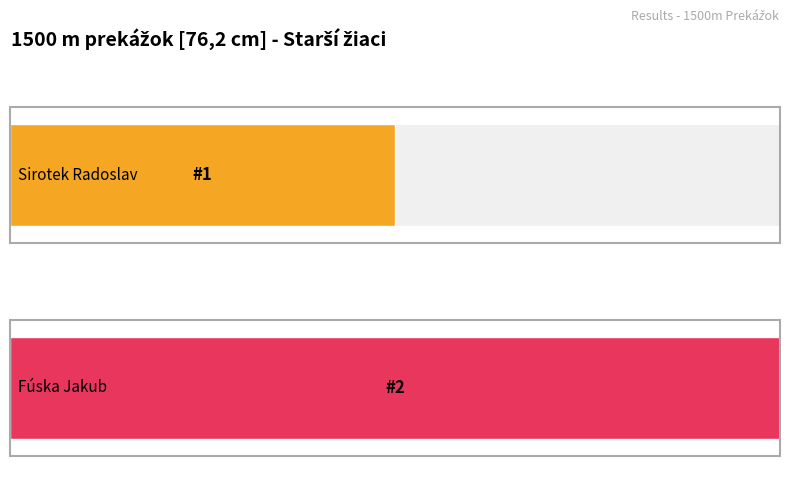

Approximately how many times larger is the value at Fúska Jakub compared to Sirotek Radoslav?

2.0